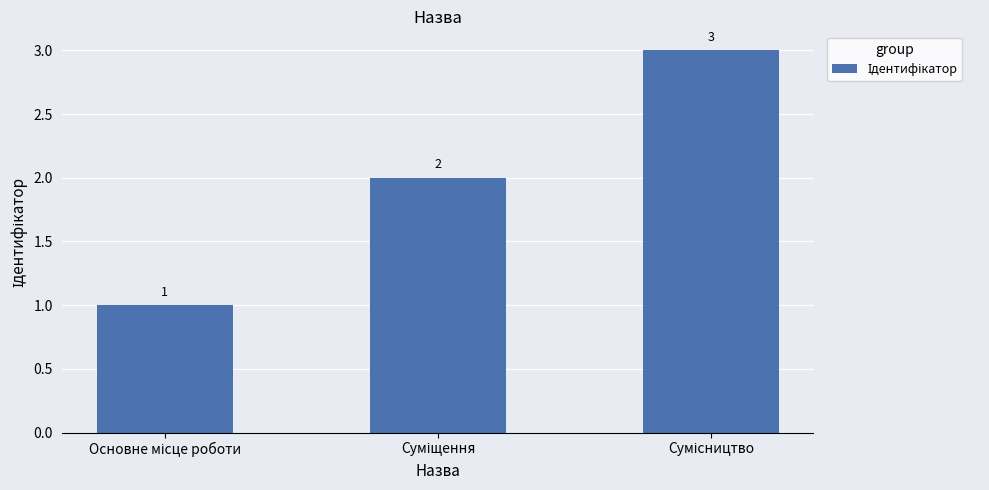

What is the value of the 3rd bar from the left?

3